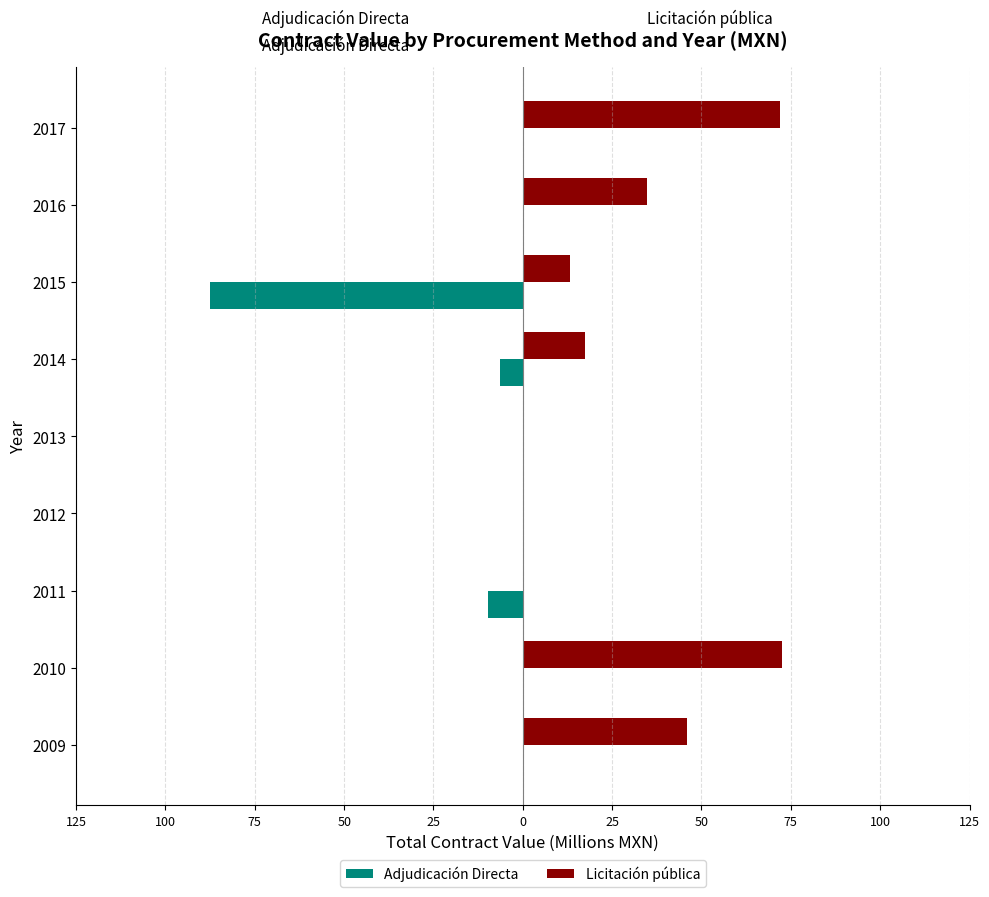

What is the difference between the second highest and second lowest values in the Licitación pública series?

72.0